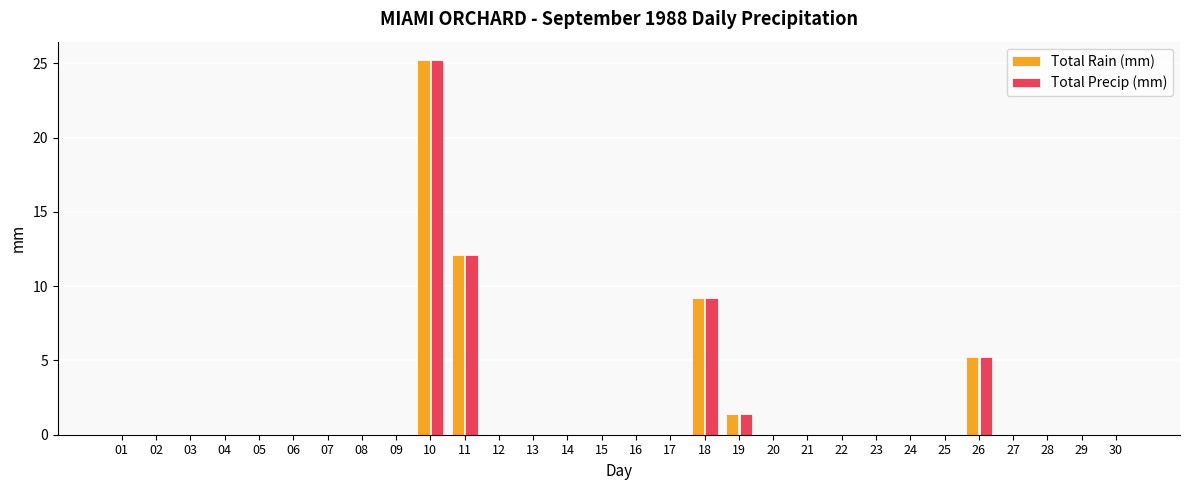

Reading left to right, extract all data points from this chart.

Total Rain (mm): 0.0	0.0	0.0	0.0	0.0	0.0	0.0	0.0	0.0	25.2	12.1	0.0	0.0	0.0	0.0	0.0	0.0	9.2	1.4	0.0	0.0	0.0	0.0	0.0	0.0	5.2	0.0	0.0	0.0	0.0
Total Precip (mm): 0.0	0.0	0.0	0.0	0.0	0.0	0.0	0.0	0.0	25.2	12.1	0.0	0.0	0.0	0.0	0.0	0.0	9.2	1.4	0.0	0.0	0.0	0.0	0.0	0.0	5.2	0.0	0.0	0.0	0.0